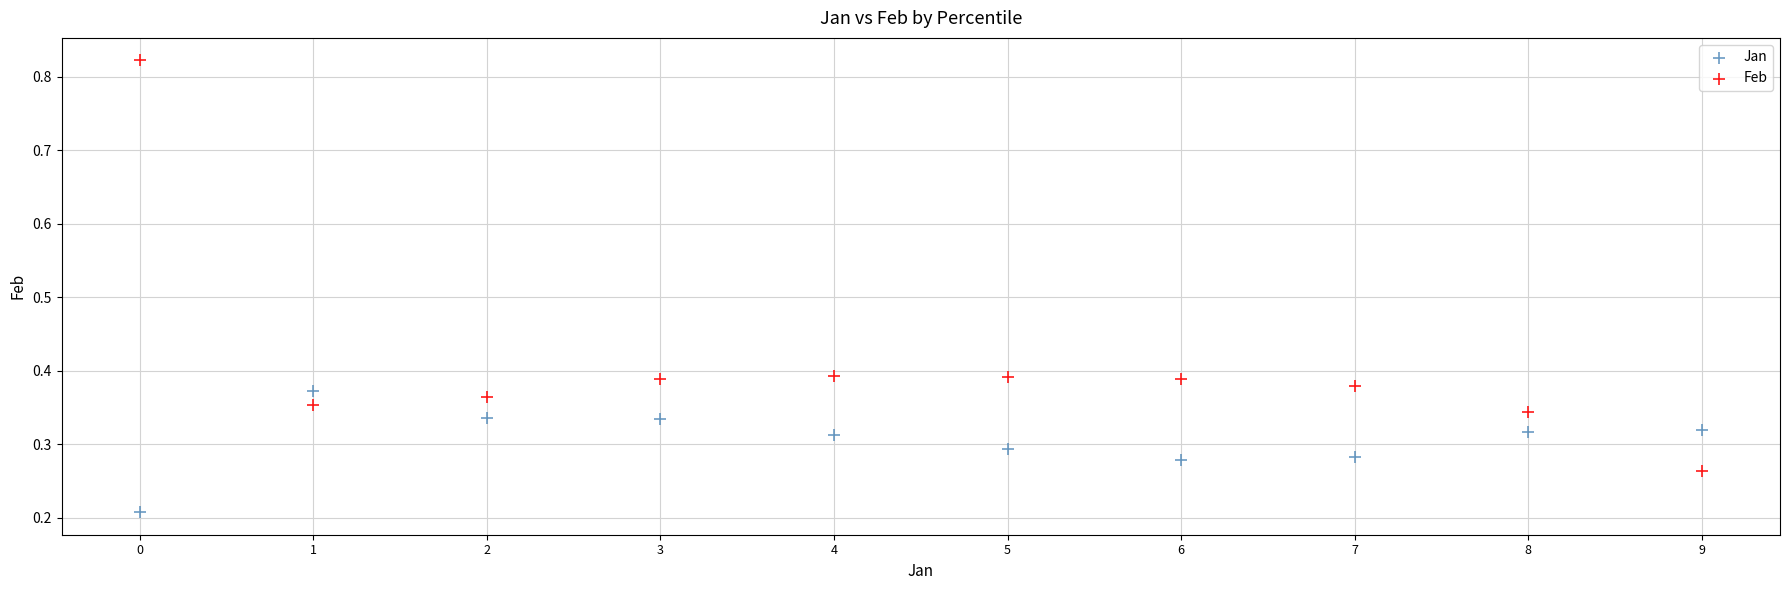

Across all data points, what is the range of Y values (max minus min)?

0.6